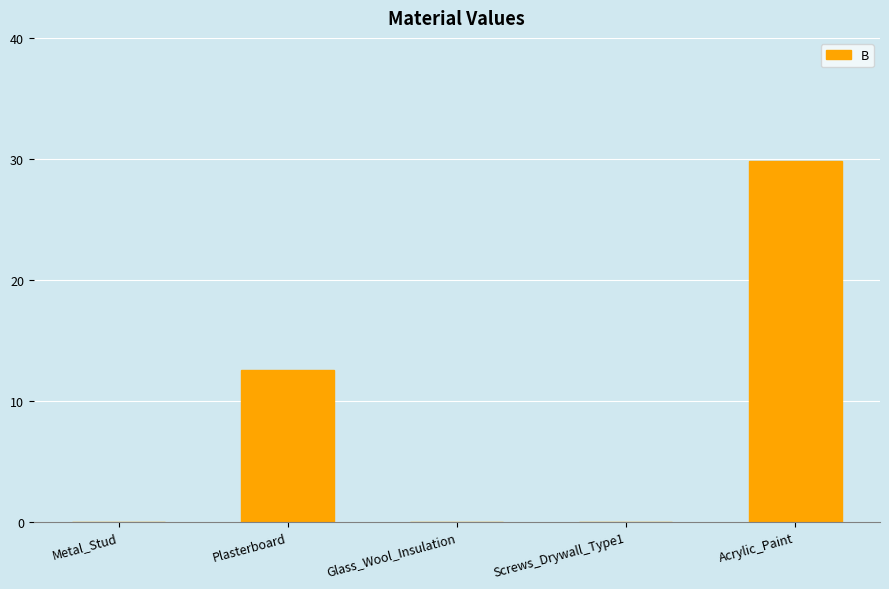

What is the ratio of the value at Plasterboard to the value at Acrylic_Paint?

0.4